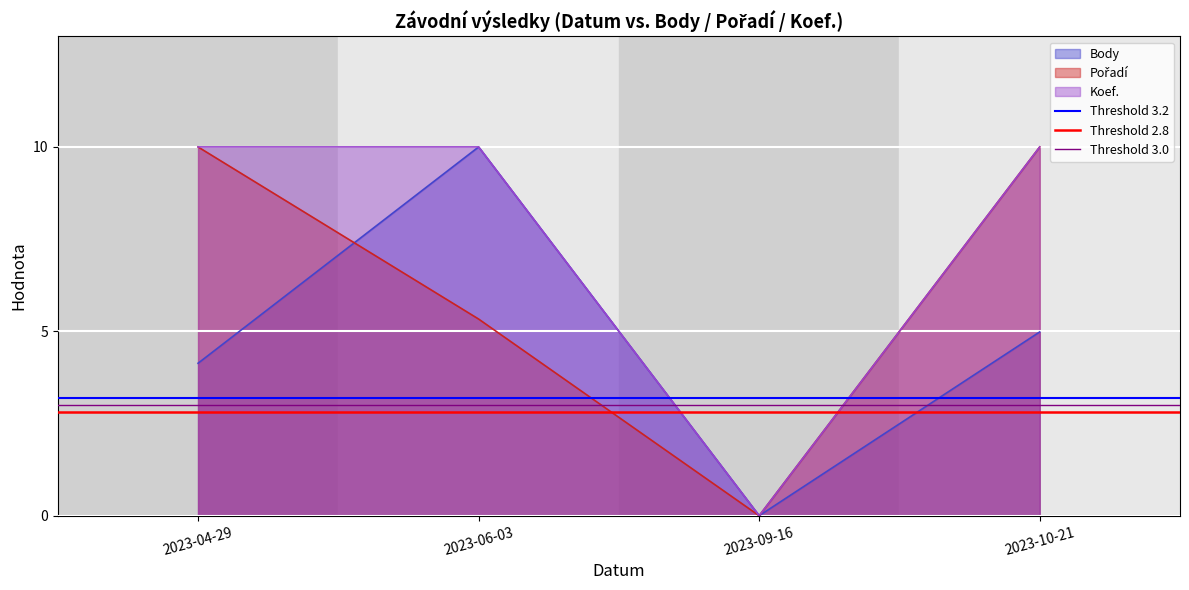

At which label does Body first exceed 4?

2023-04-29